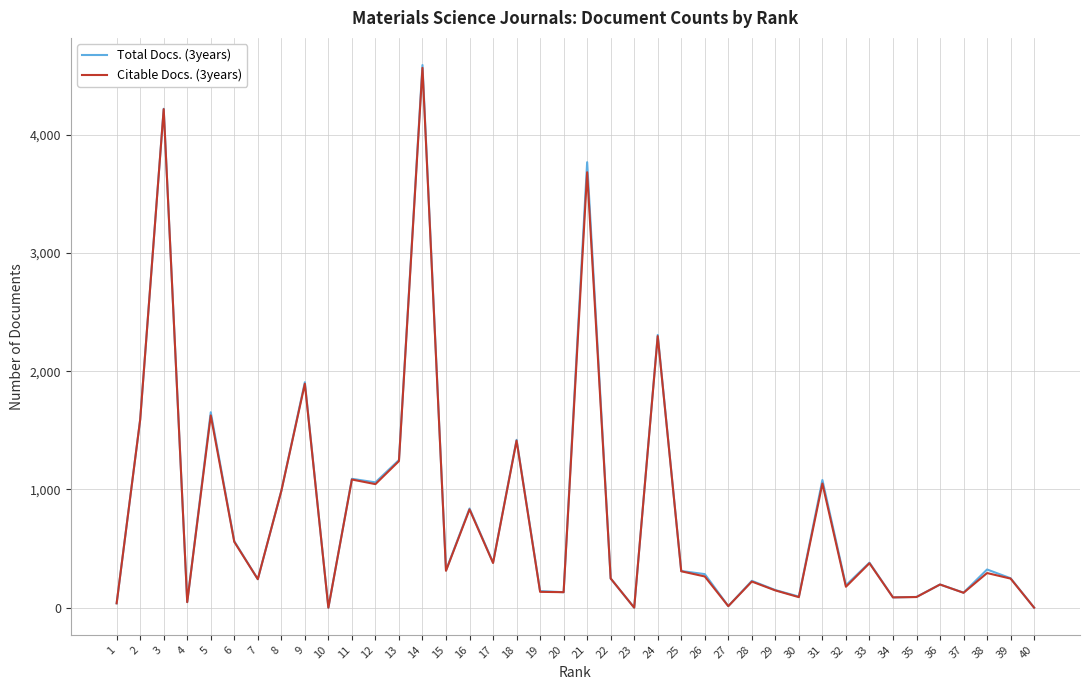

Between 9 and 36, which series saw the biggest shift?

Total Docs. (3years)